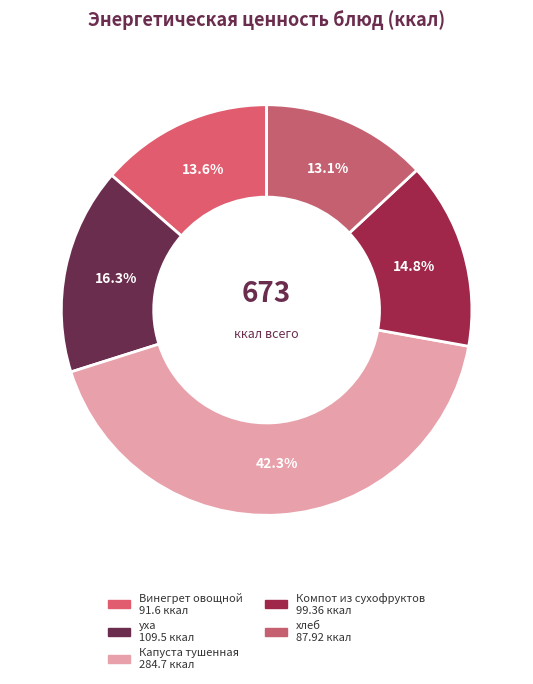

Is Компот из сухофруктов the majority of the pie?

No